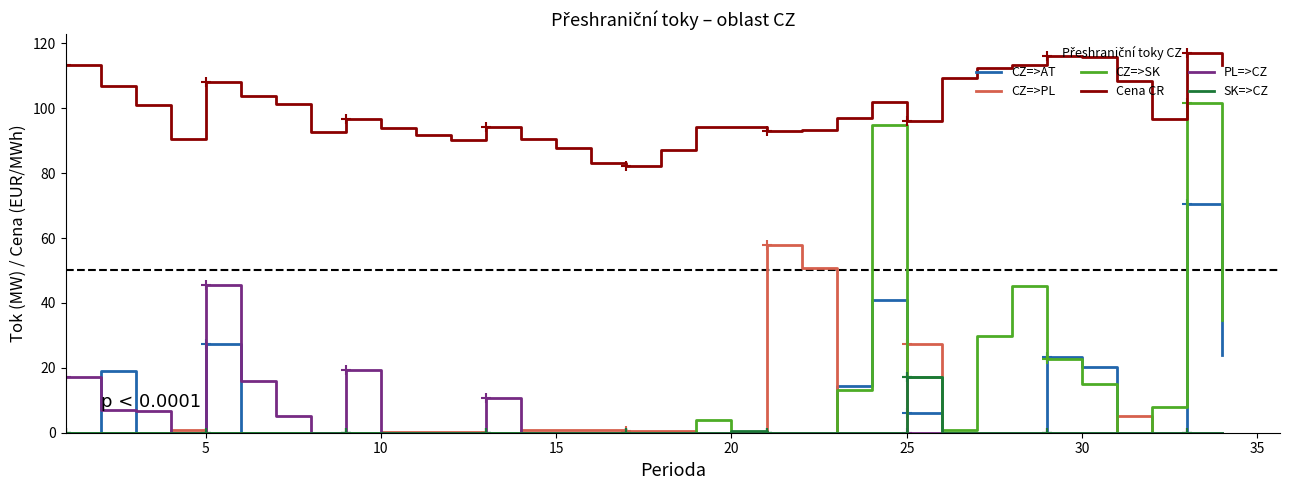

True or false: CZ=>PL and Cena CR intersect in this chart.

False